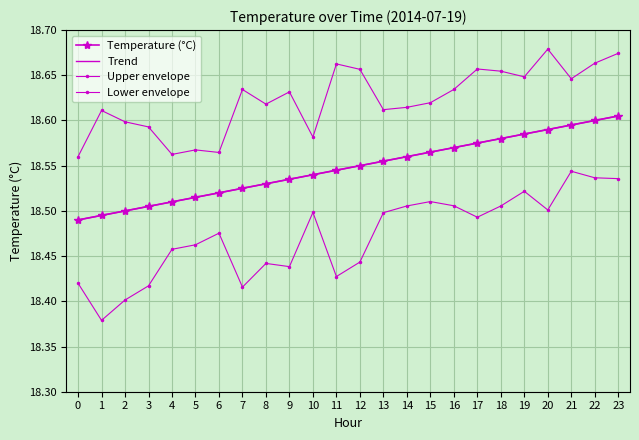

What is the difference between the maximum and second lowest values in the Lower envelope series?

0.1